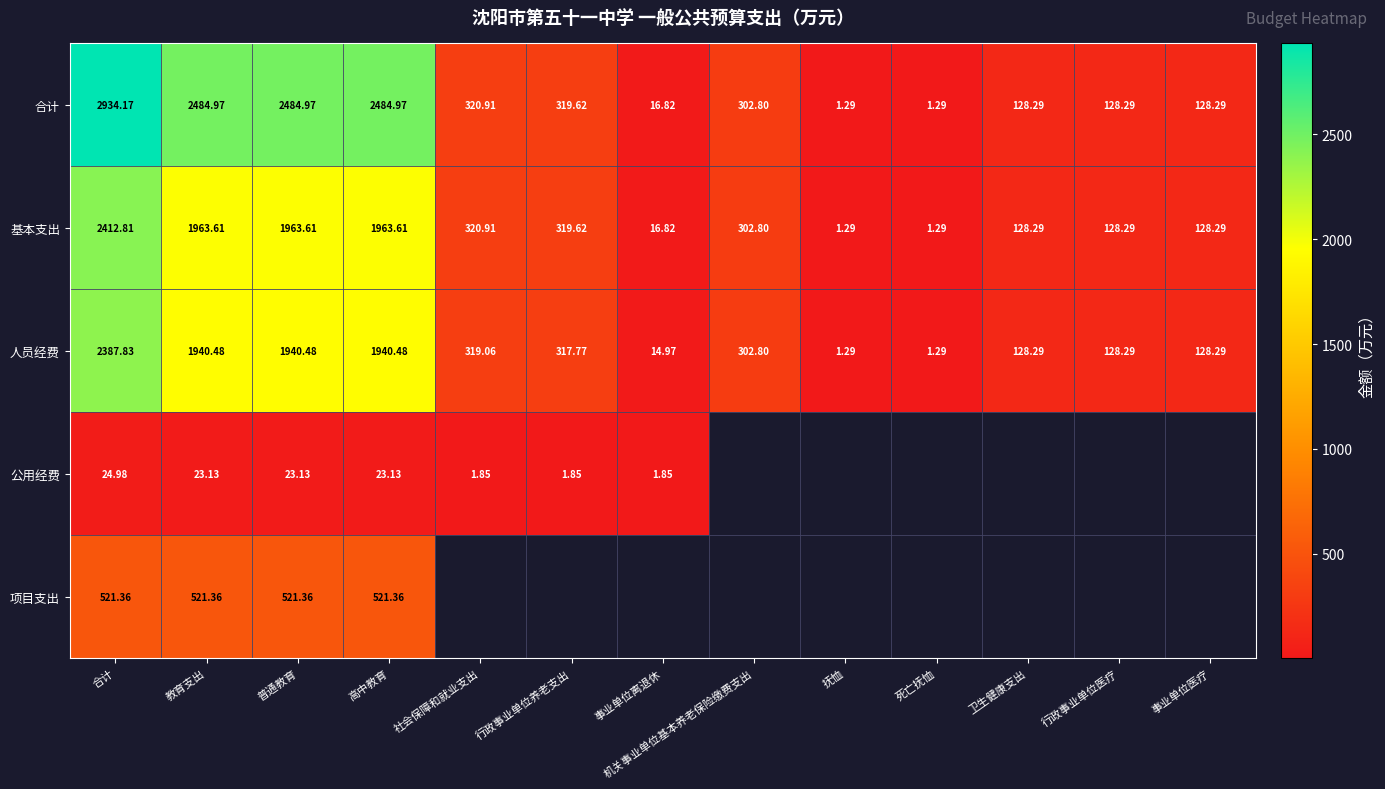

What is the smallest value displayed?

1.3